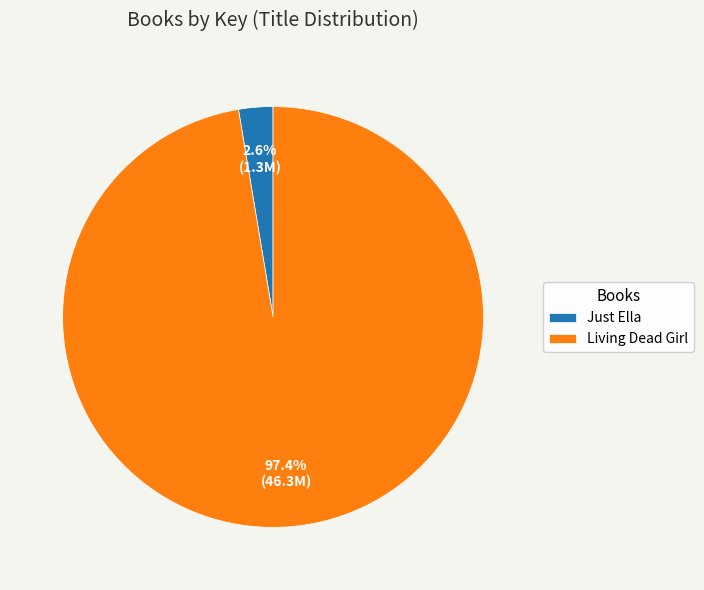

Rank the categories by value from lowest to highest.

Just Ella, Living Dead Girl